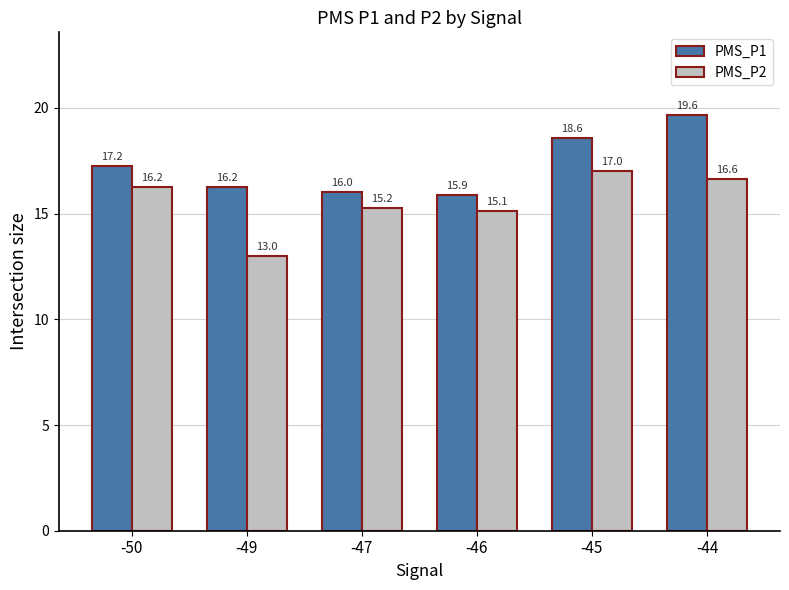

What is the average value of the PMS_P2 series?

15.5